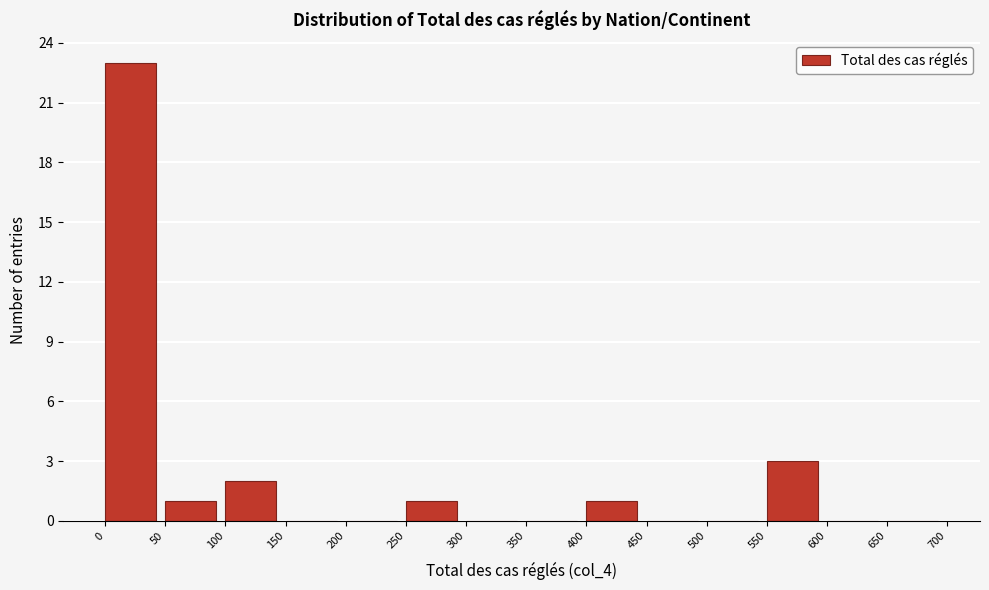

Which range on the x-axis has the tallest bar?

0 to 50